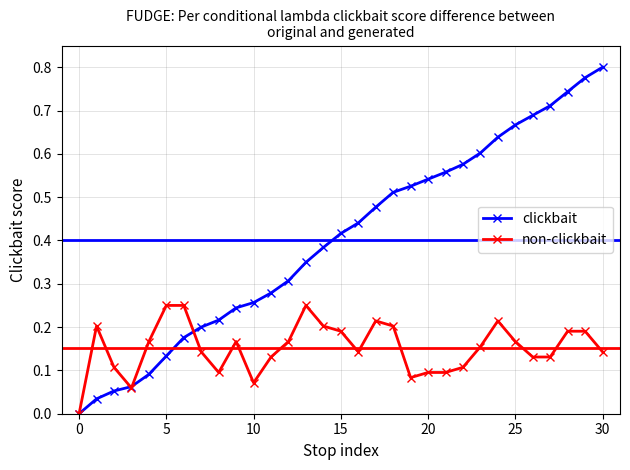

Rank the series by their maximum value, from lowest to highest.

non-clickbait, clickbait